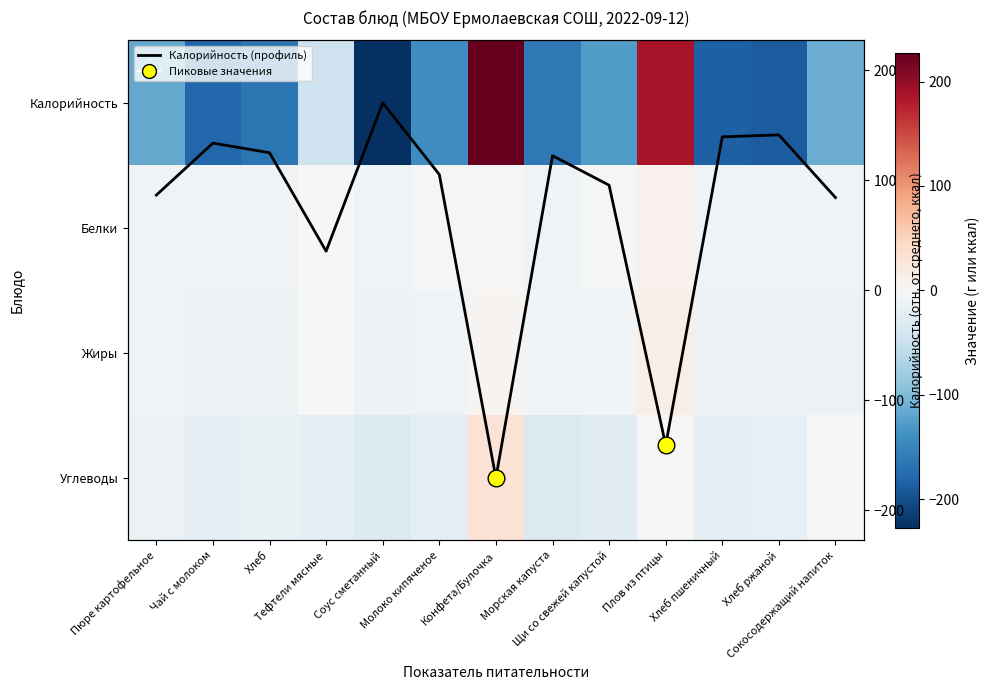

What is the sum of the Углеводы values at Хлеб and Хлеб ржаной?

-34.7